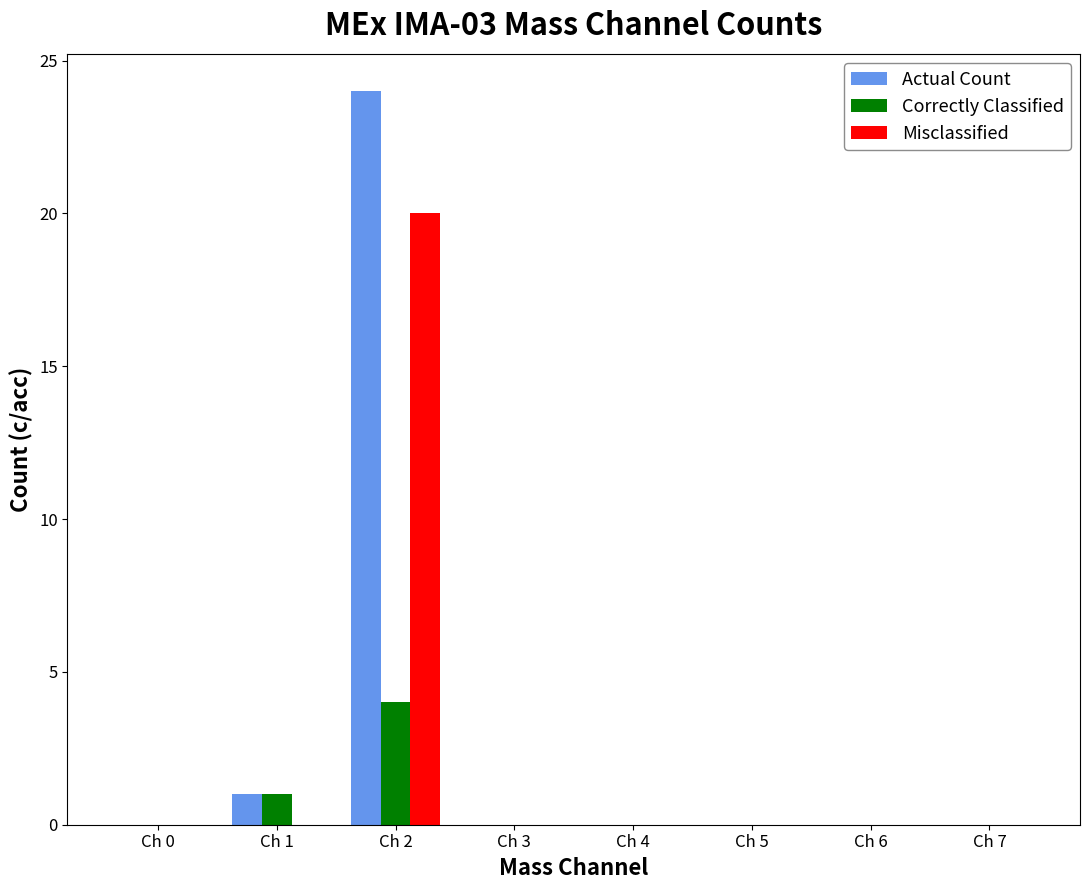

At which category is the sum across all series the highest?

Ch 2